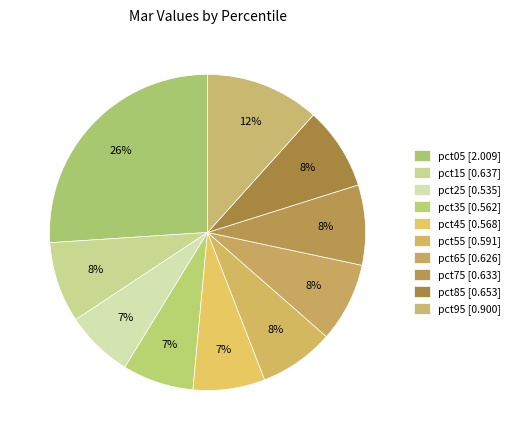

Is it true that pct95 is 12% of the pie?

True